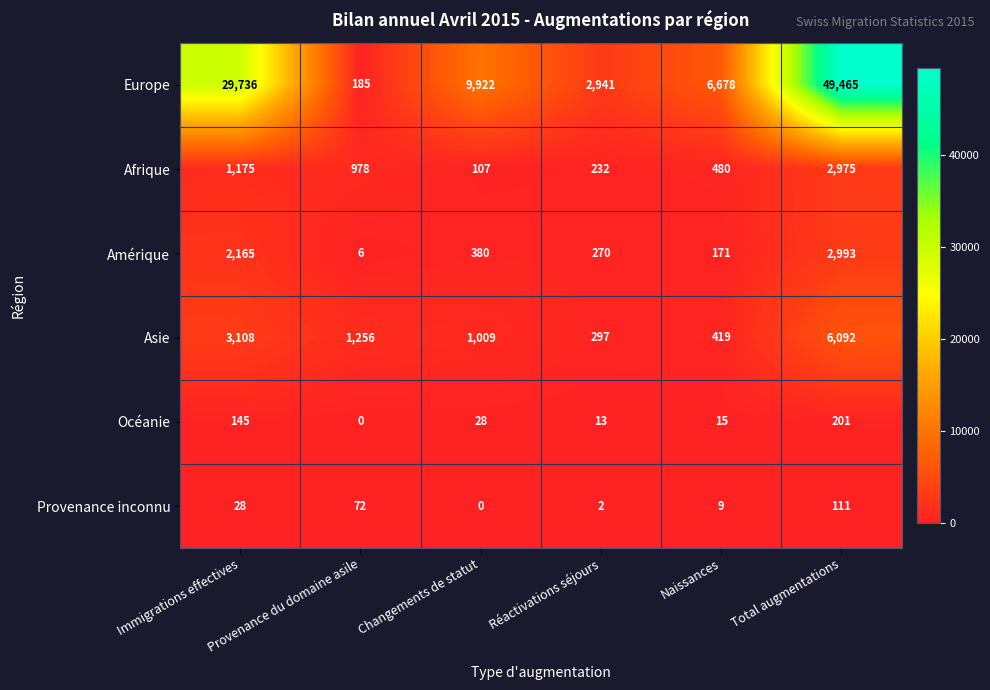

At how many categories does at least one series exceed 24097?

2